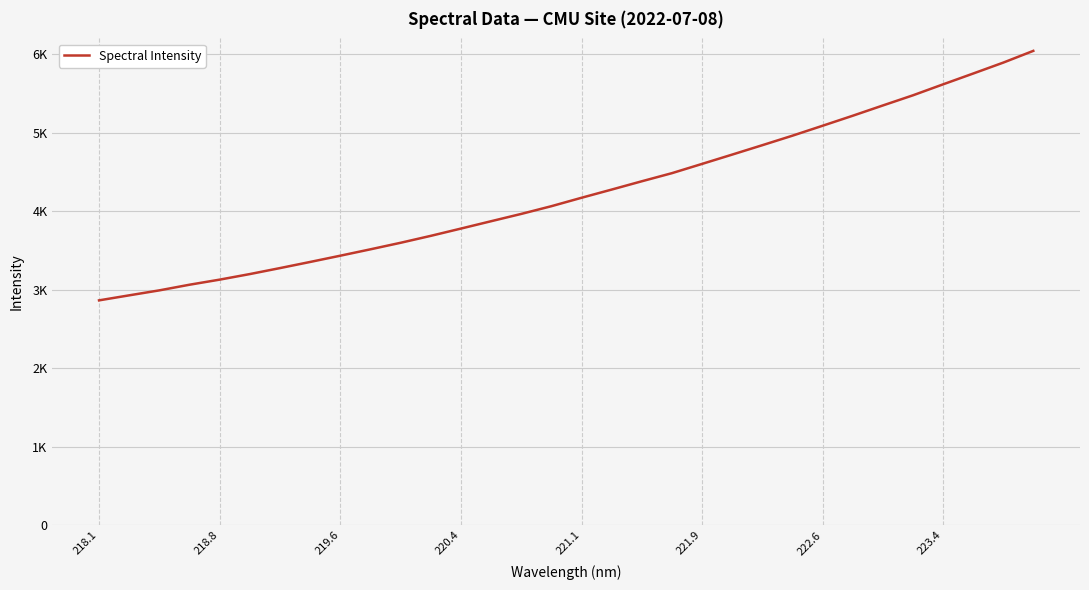

What is the label of the 29th point from the right?

220.4